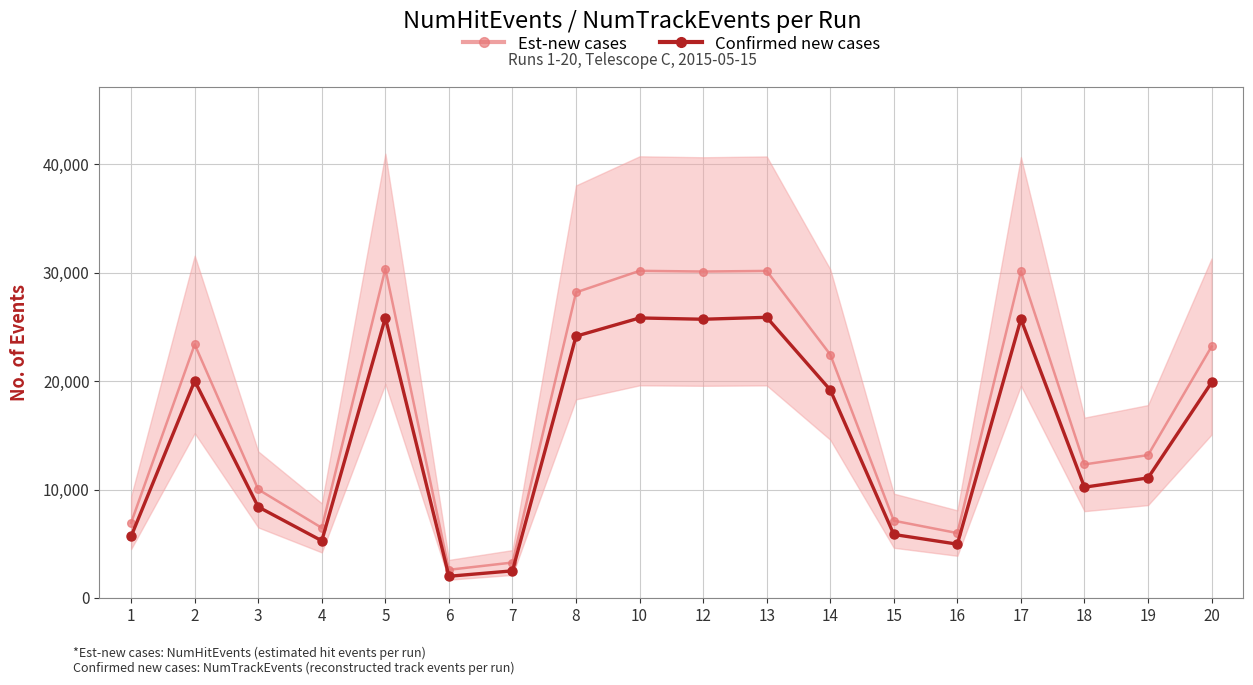

Rank the categories by value from lowest to highest.

6, 7, 16, 4, 1, 15, 3, 18, 19, 14, 20, 2, 8, 12, 17, 10, 5, 13